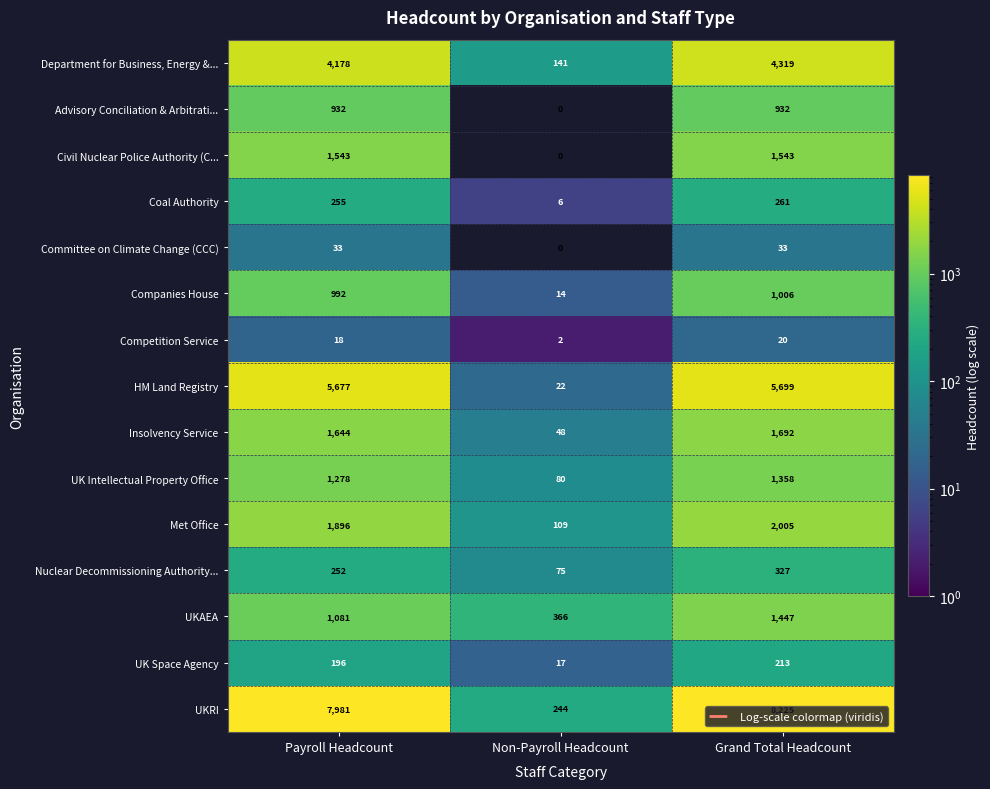

Which category has the highest value across all series?

Grand Total Headcount